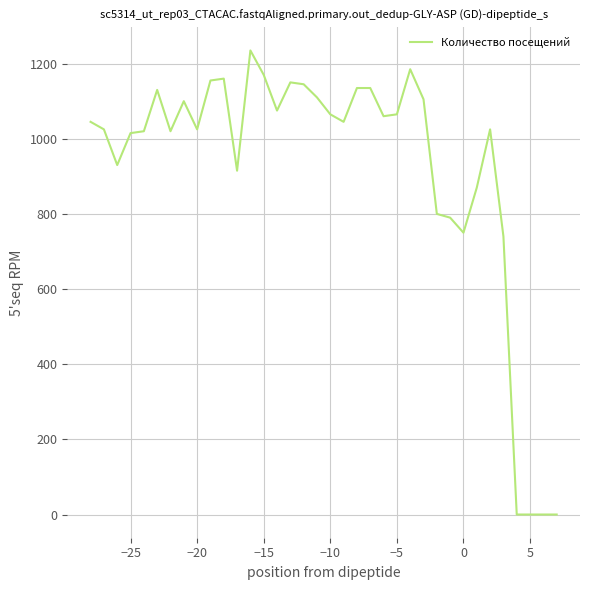

What is the maximum value shown in the chart?

1235